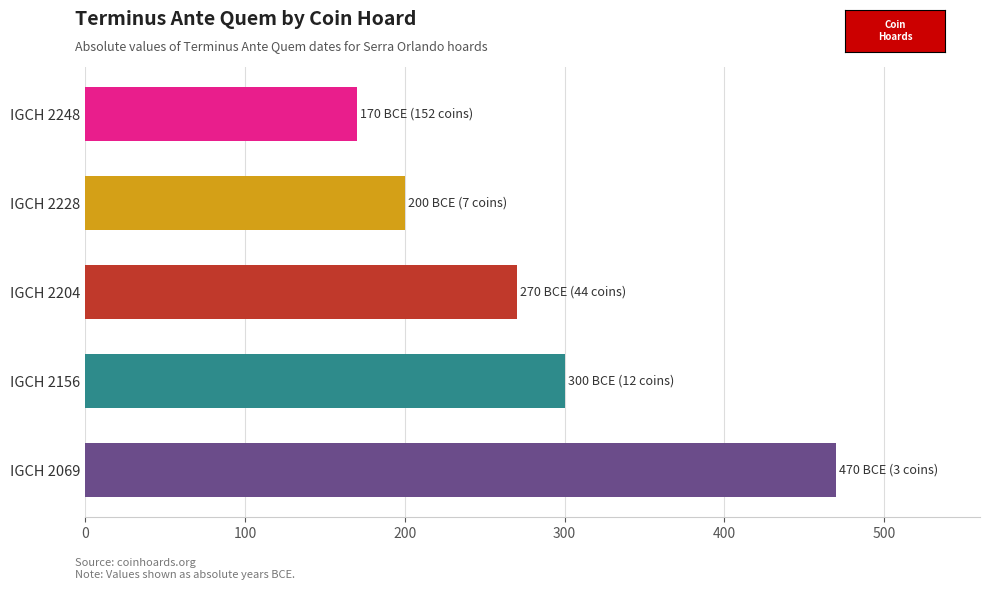

What is the smallest value displayed?

170